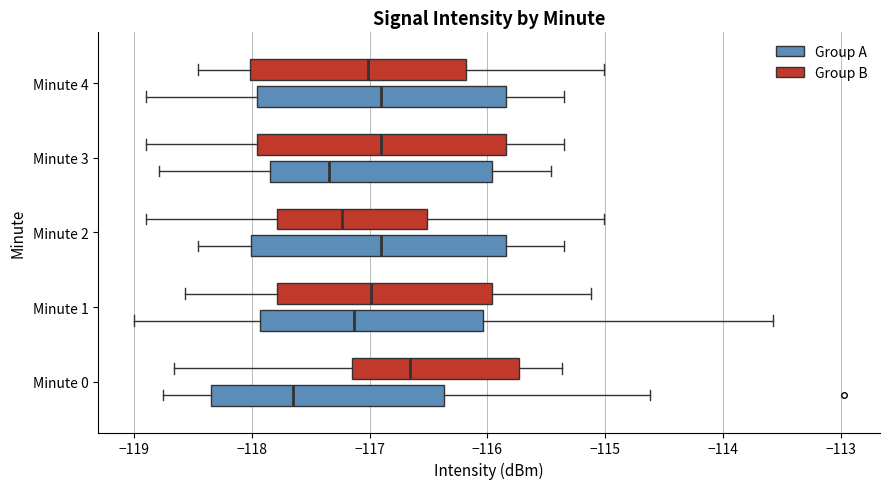

Reading bottom to top, transcribe this box plot: for each box, give where its median line is, the range the box spans, and where its two whiskers end, as read against the x-axis. The values are not printed on the chart, so give them approximately, as read against the axis.

Minute 0 (Group A): median -117.7, box -118.3 to -116.4, whiskers -118.8 to -114.6
Minute 0 (Group B): median -116.7, box -117.1 to -115.7, whiskers -118.7 to -115.4
Minute 1 (Group A): median -117.1, box -117.9 to -116.0, whiskers -119.0 to -113.6
Minute 1 (Group B): median -117.0, box -117.8 to -116.0, whiskers -118.6 to -115.1
Minute 2 (Group A): median -116.9, box -118.0 to -115.8, whiskers -118.5 to -115.3
Minute 2 (Group B): median -117.2, box -117.8 to -116.5, whiskers -118.9 to -115.0
Minute 3 (Group A): median -117.3, box -117.8 to -116.0, whiskers -118.8 to -115.5
Minute 3 (Group B): median -116.9, box -118.0 to -115.8, whiskers -118.9 to -115.3
Minute 4 (Group A): median -116.9, box -118.0 to -115.8, whiskers -118.9 to -115.3
Minute 4 (Group B): median -117.0, box -118.0 to -116.2, whiskers -118.5 to -115.0